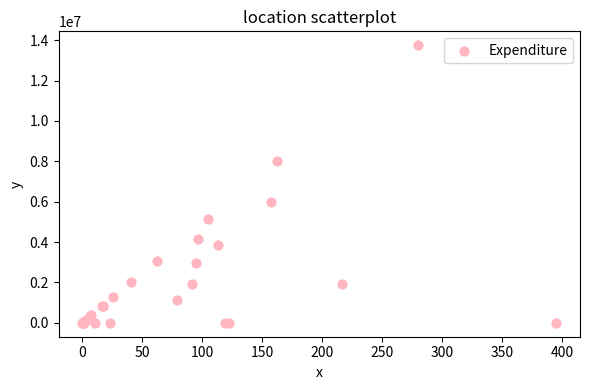

What Y value in the scatter plot is closest to 6877351?

6010195